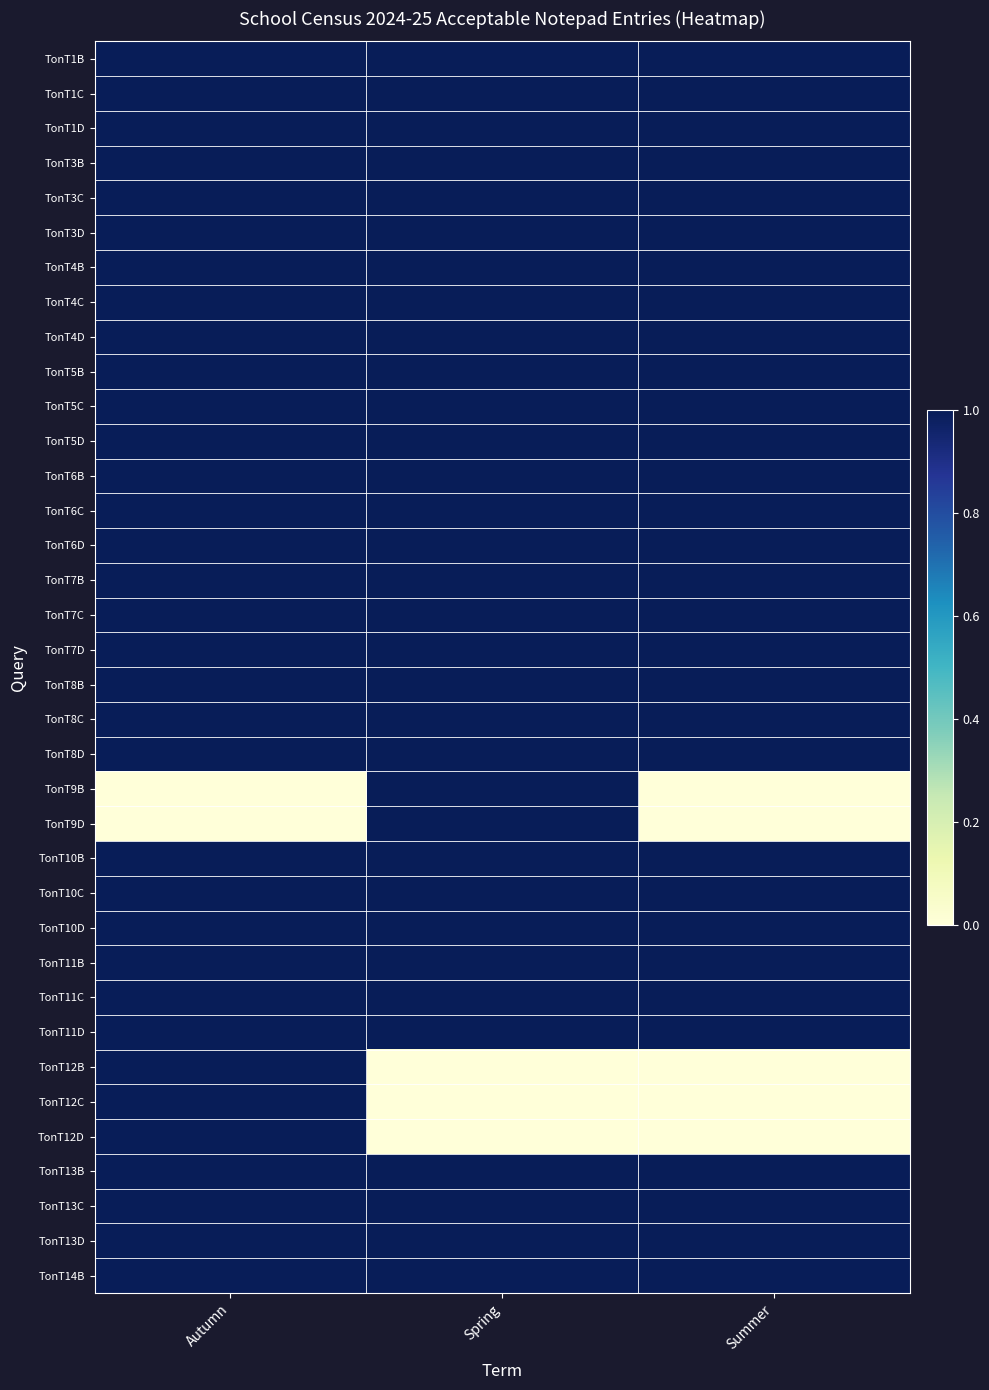

At how many categories does at least one series exceed 0?

3